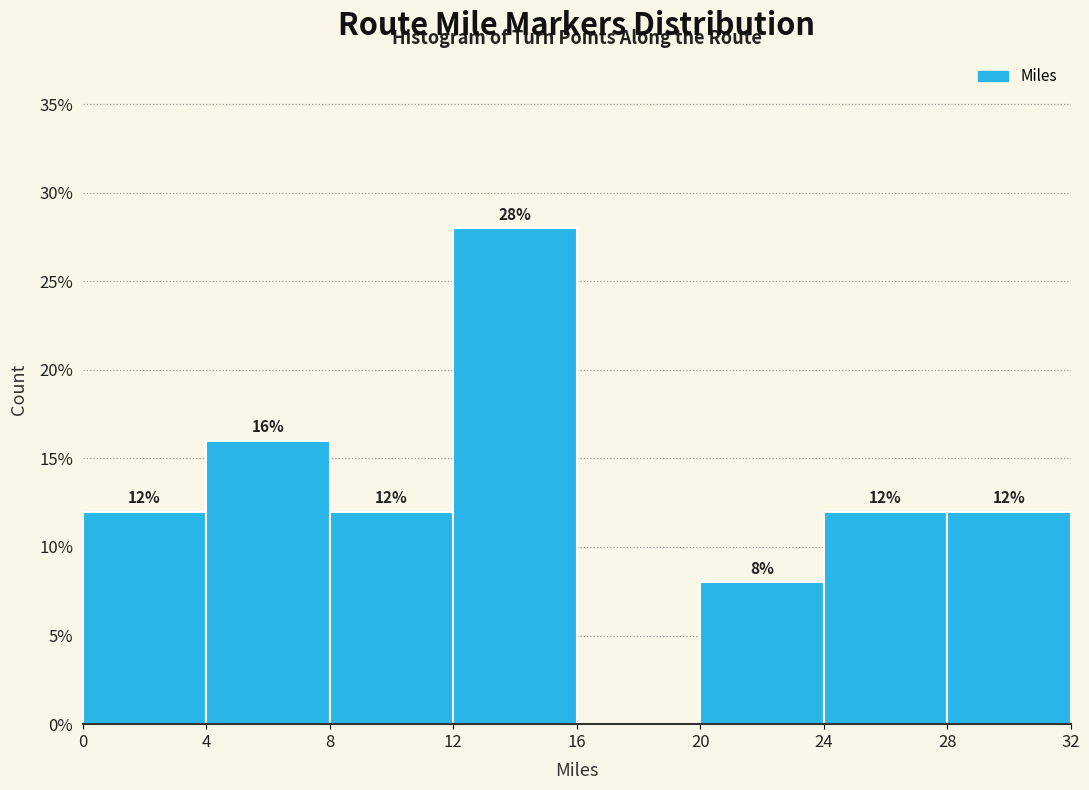

Which range on the x-axis has the tallest bar?

12 to 16